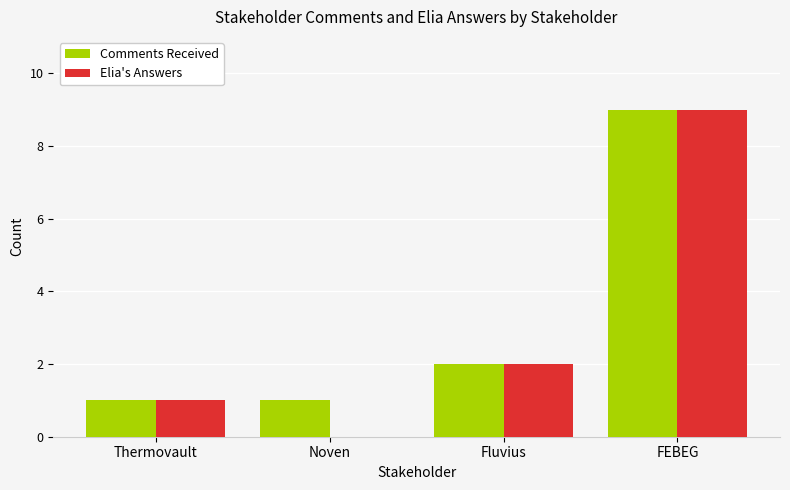

Are the bars horizontal?

No